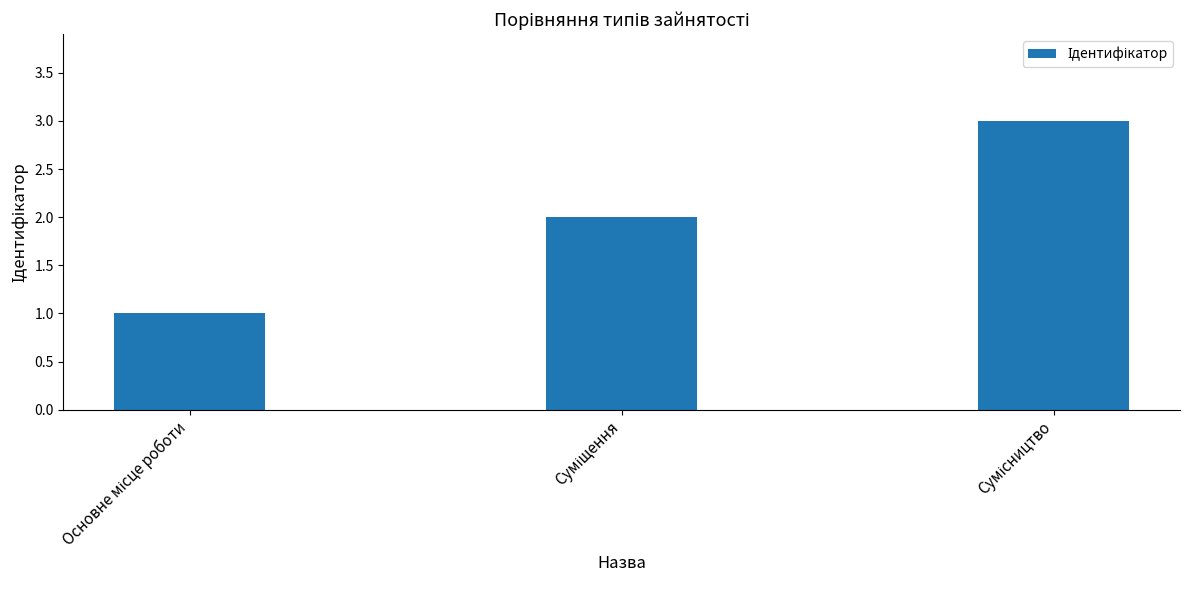

What is the sum of all values?

6